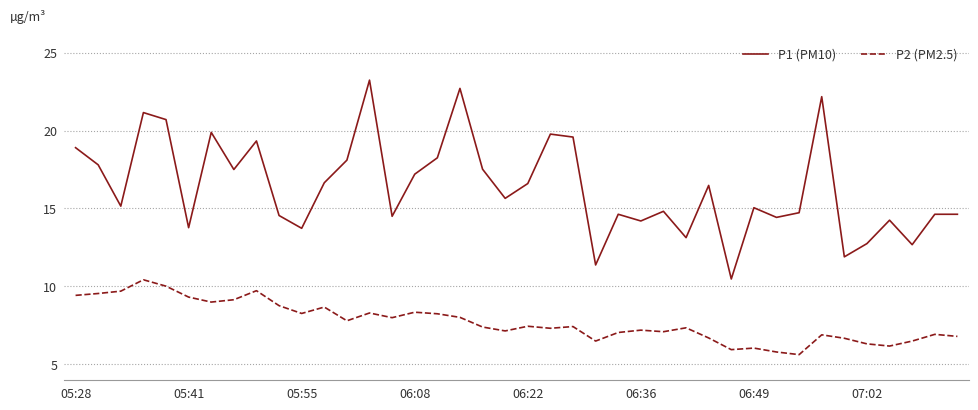

Which series has the largest total across all categories?

P1 (PM10)